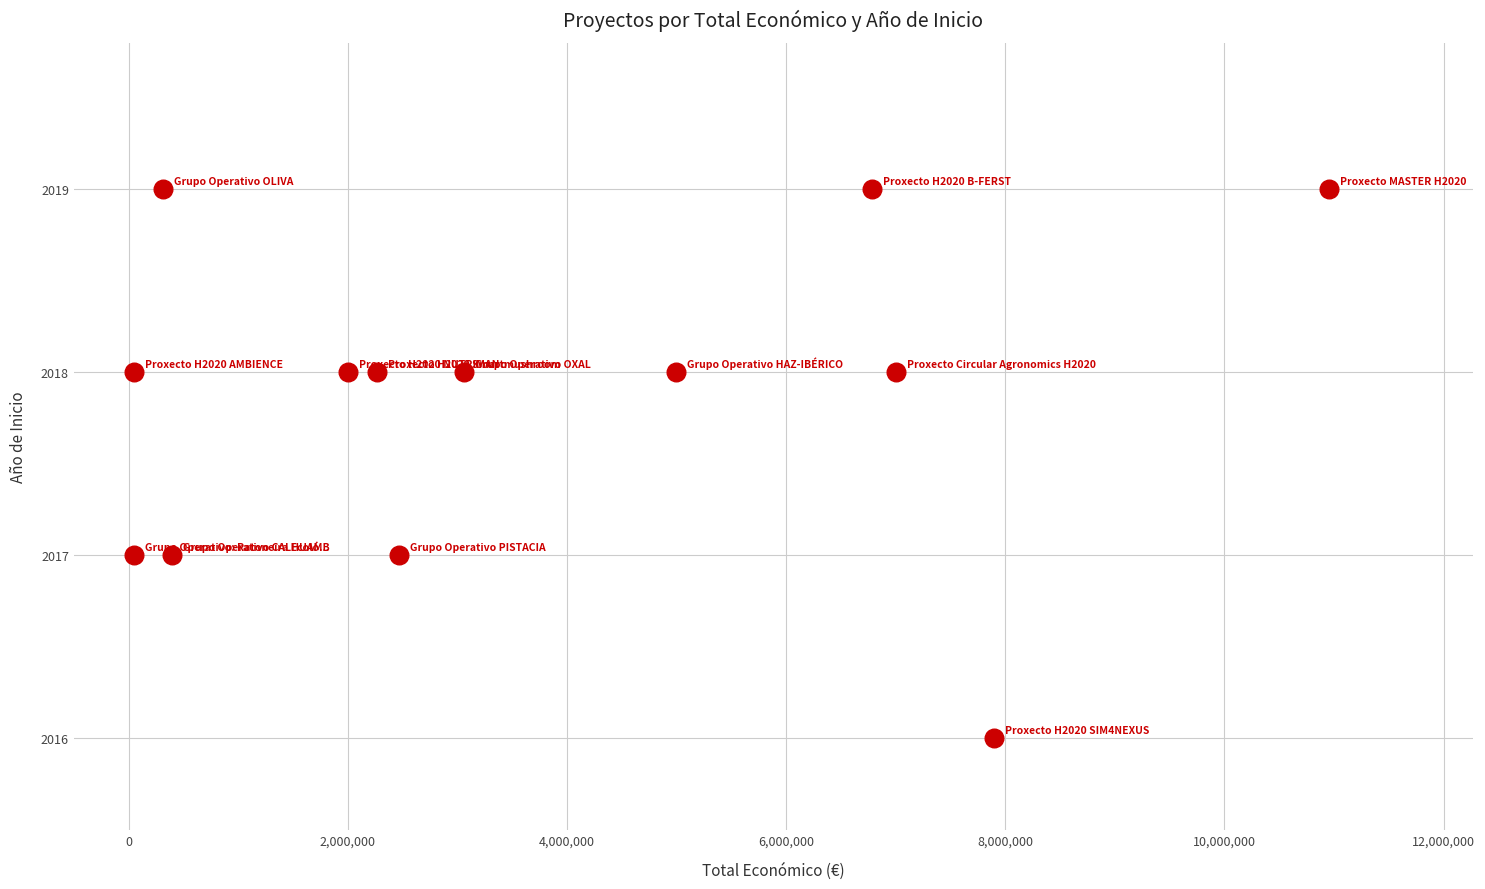

What is the range of X values (max minus min)?

10900676